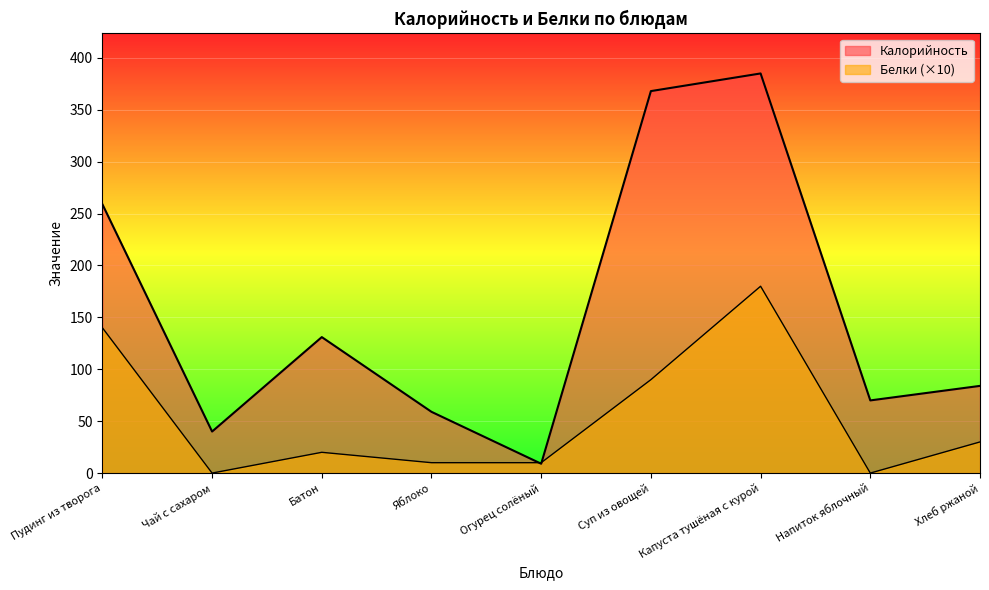

The value of Калорийность at Батон is 191. True or false?

False